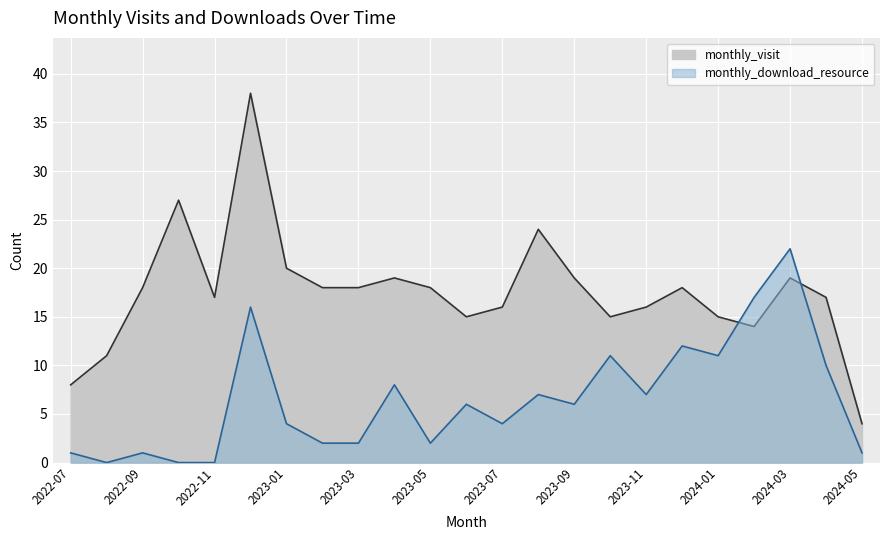

At which category does monthly_download_resource reach its first local peak?

2022-09